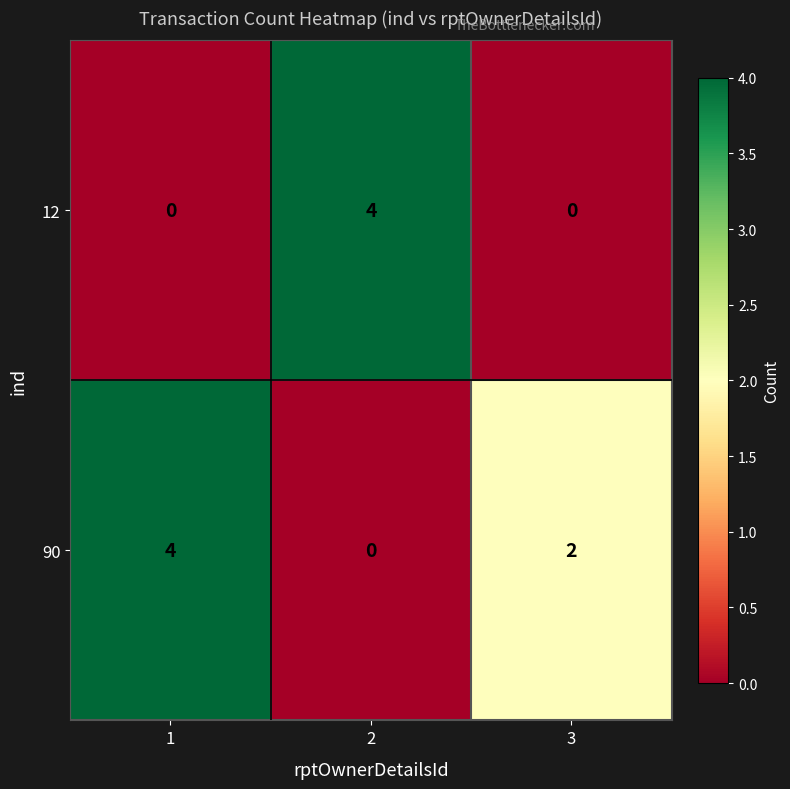

What is the difference between the highest and lowest values at 2?

4